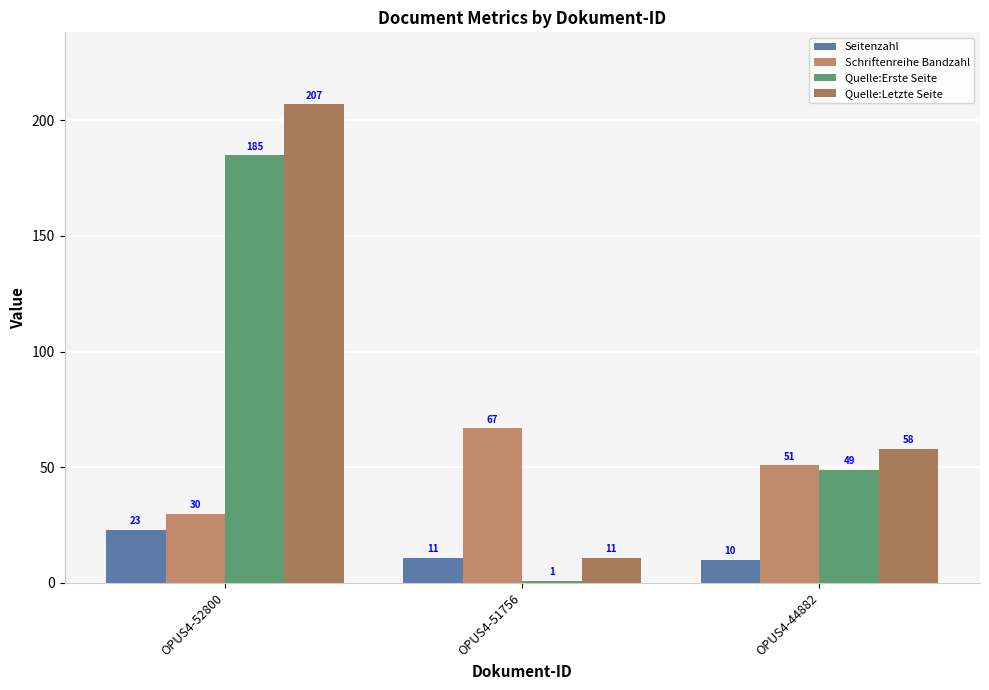

Which series has the largest total across all categories?

Quelle:Letzte Seite